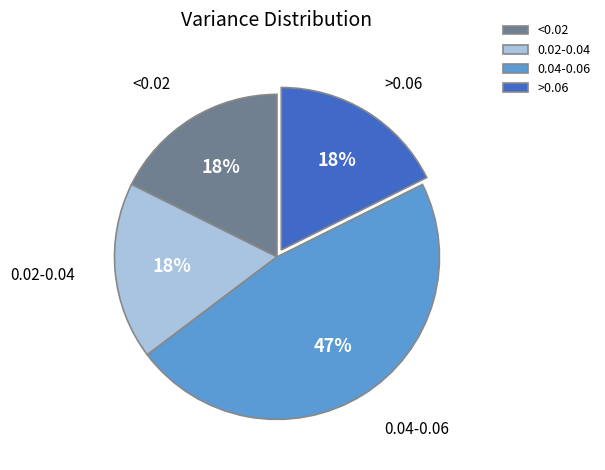

How many slices are in this pie chart?

4